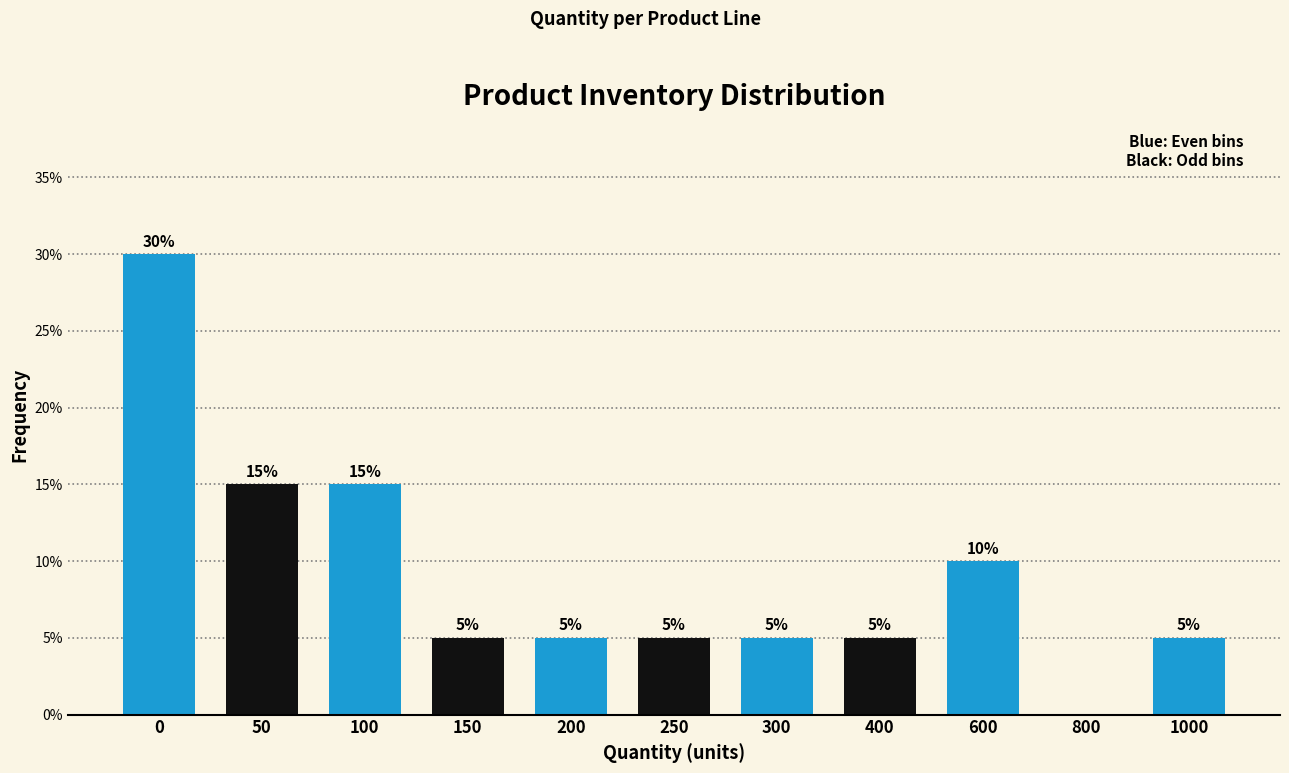

Reading left to right, extract all data points from this chart.

0=30	50=15	100=15	150=5	200=5	250=5	300=5	400=5	600=10	800=0	1000=5